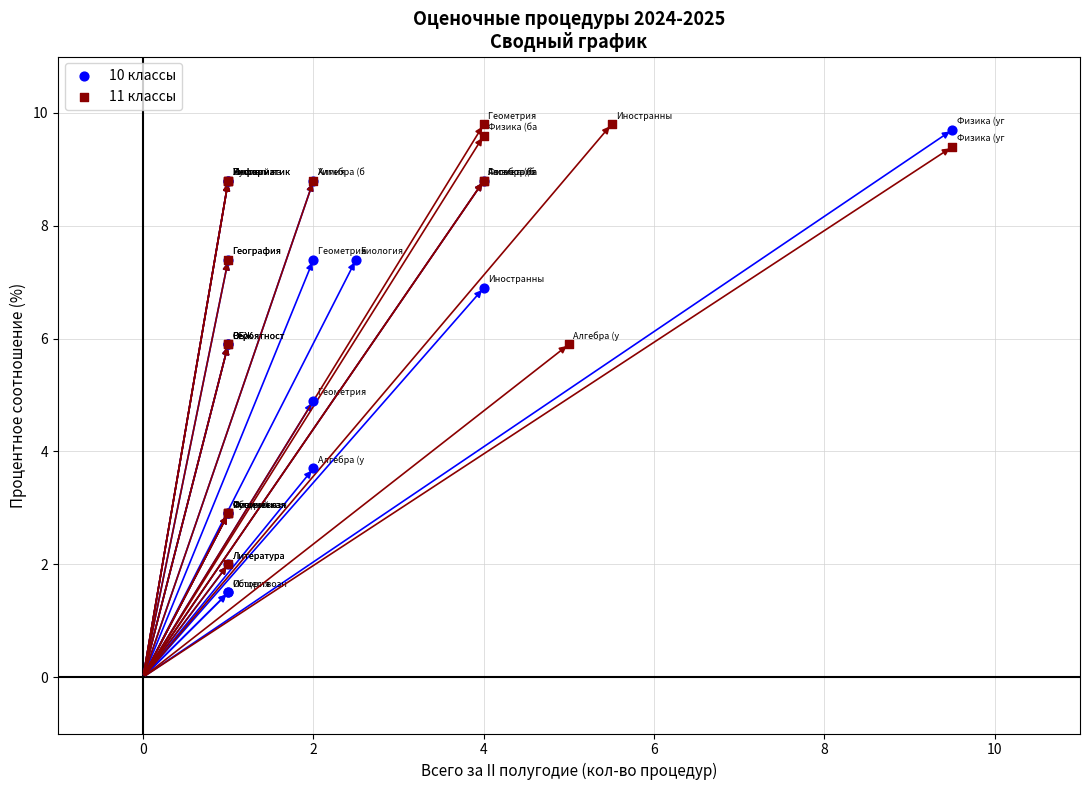

Which series reaches the maximum Y coordinate?

11 классы